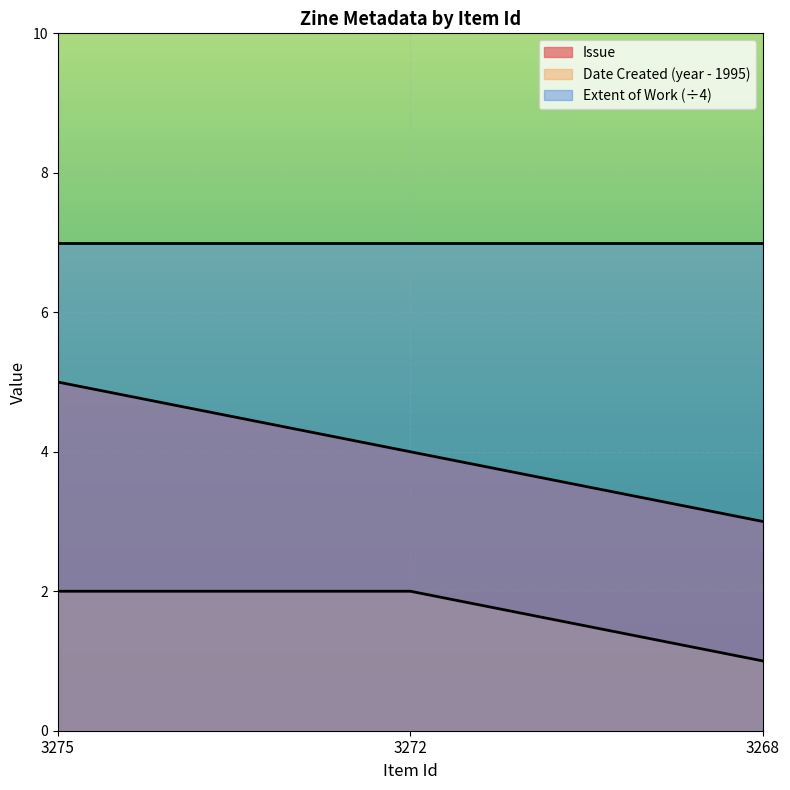

How many values are below 4?

1